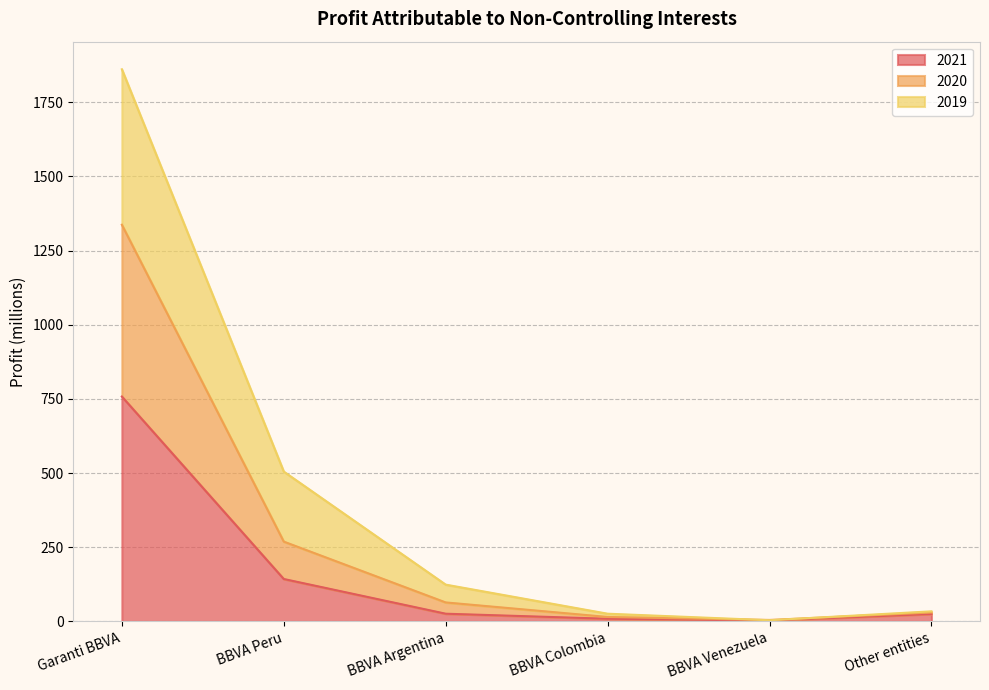

What is the total value across all series at BBVA Venezuela?

12